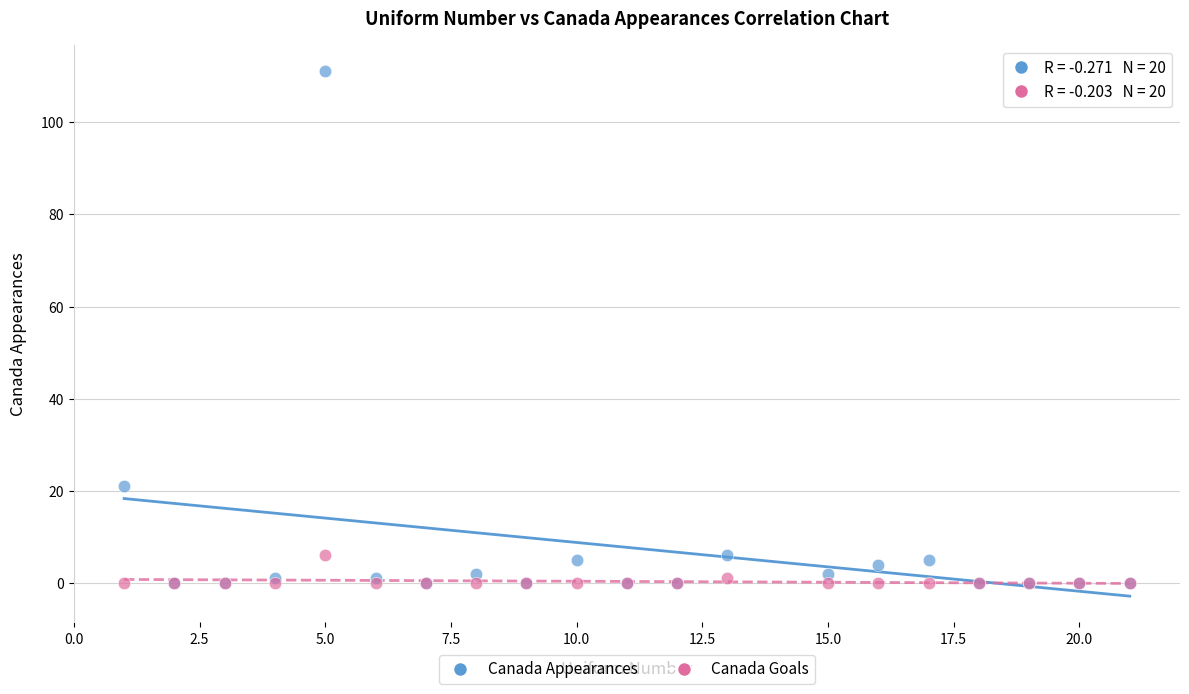

What are all the series names shown in the legend?

Canada Appearances, Canada Goals